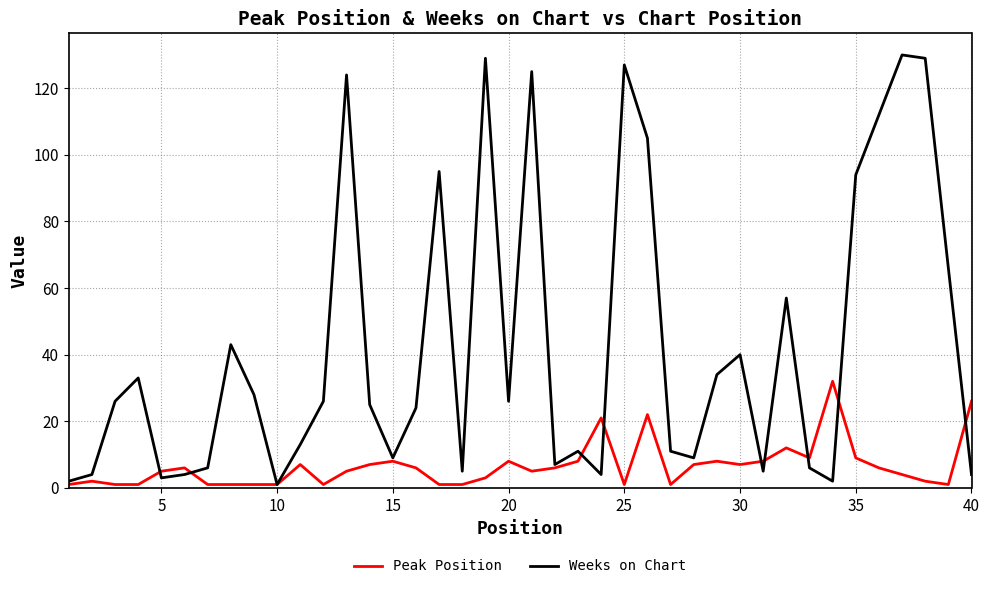

List the series in order of their overall mean, lowest first.

Peak Position, Weeks on Chart